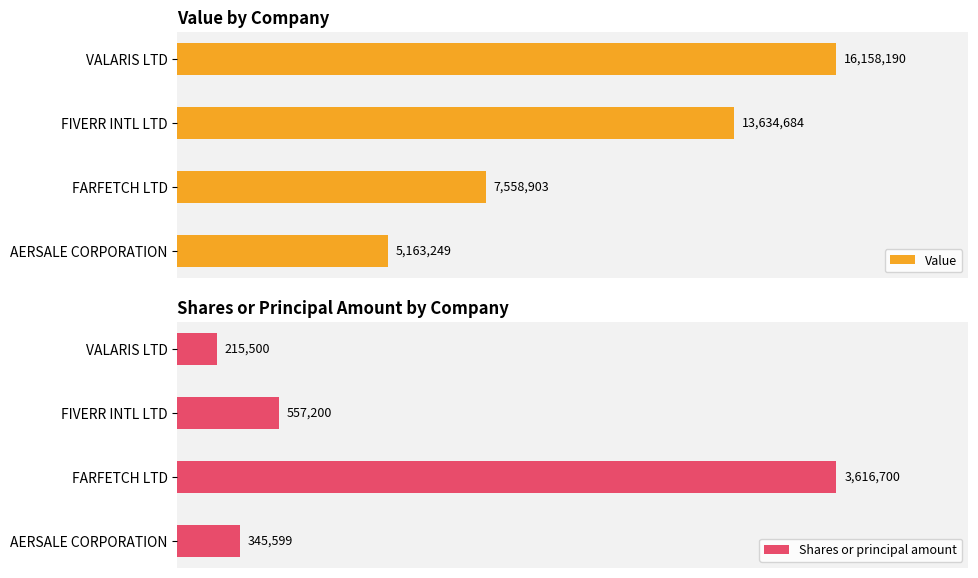

What position from the right is VALARIS LTD?

4